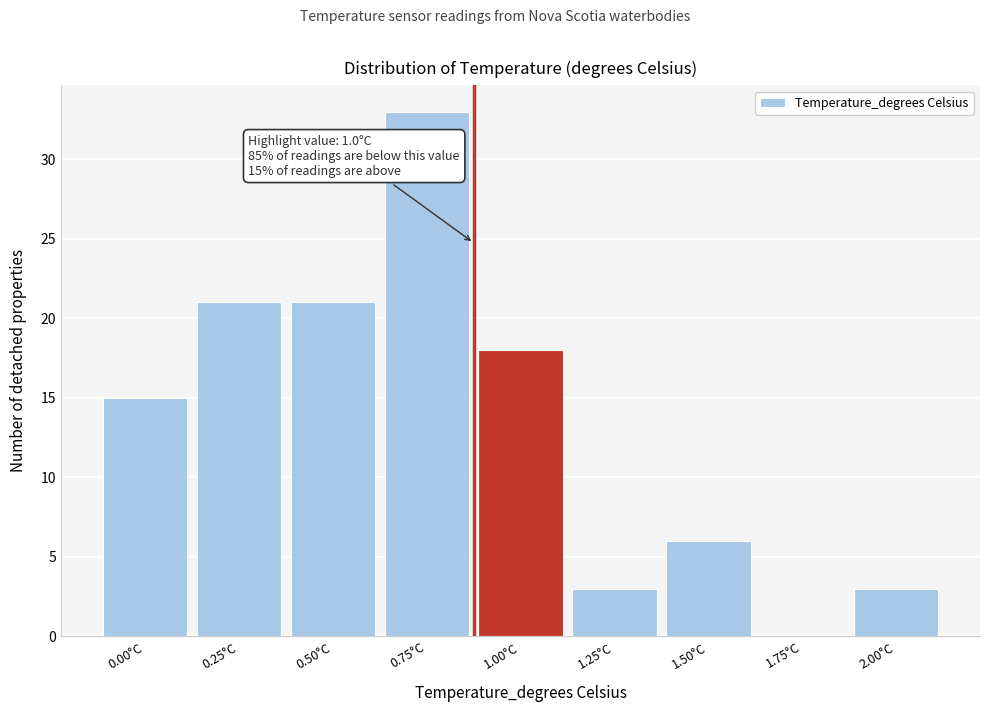

Reading left to right, what are all the values shown in this chart?

0.00°C=15	0.25°C=21	0.50°C=21	0.75°C=33	1.00°C=18	1.25°C=3	1.50°C=6	1.75°C=0	2.00°C=3